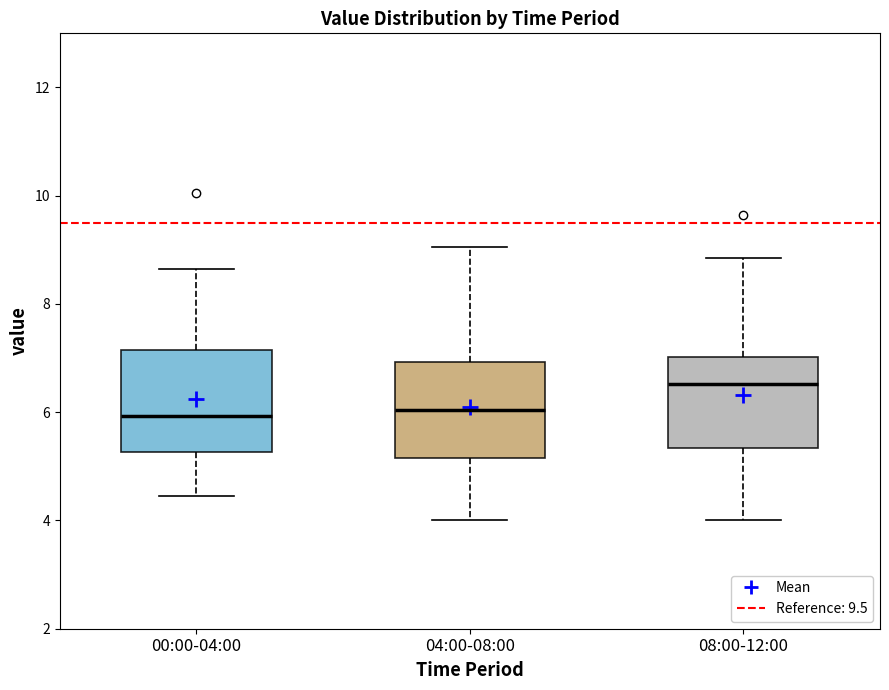

Reading left to right, read every box against the y-axis: the position of its median line, the range the box covers, and the ends of its whiskers. The values are not printed on the chart, so give them approximately, as read against the axis.

00:00-04:00: median 6.0, box 5.2 to 7.2, whiskers 4.4 to 8.6
04:00-08:00: median 6.0, box 5.2 to 7.0, whiskers 4.0 to 9.0
08:00-12:00: median 6.6, box 5.4 to 7.0, whiskers 4.0 to 8.8